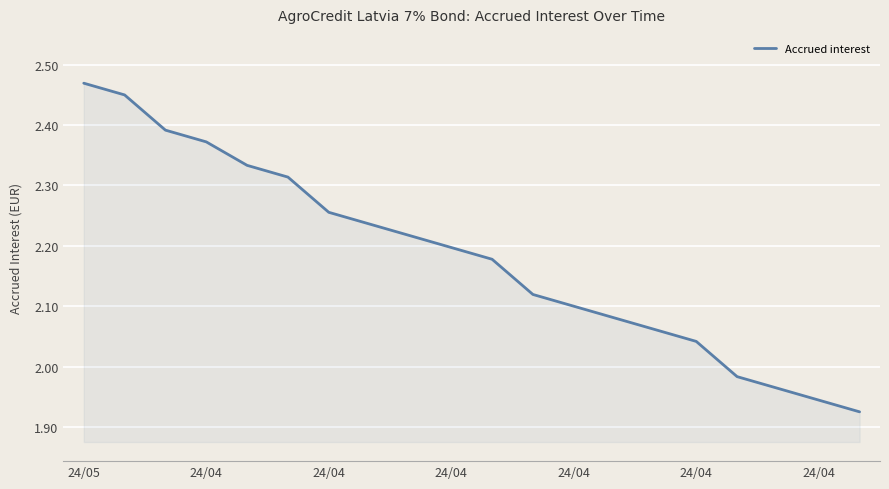

How many lines are shown in the chart?

1